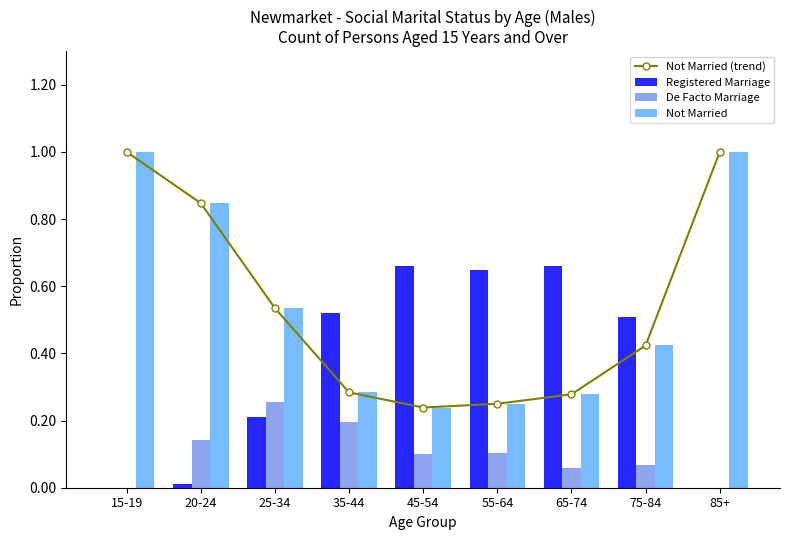

What is the difference between the maximum and minimum values in the De Facto Marriage series?

0.3